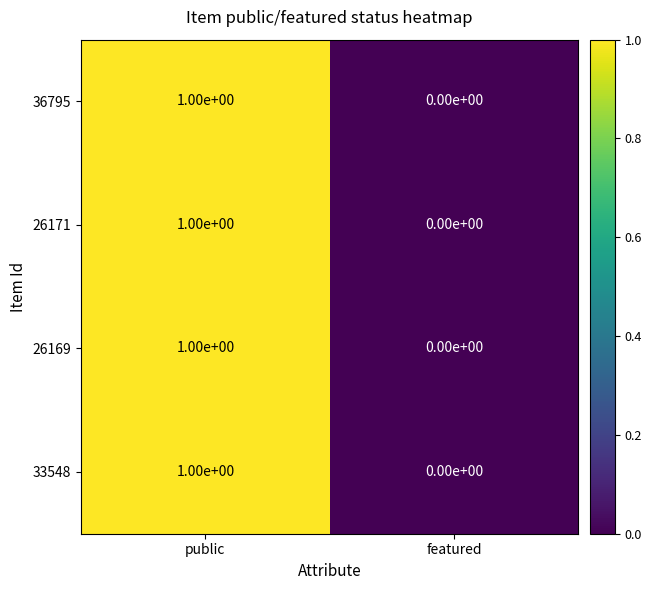

Rank the categories by 26169 value from highest to lowest.

public, featured